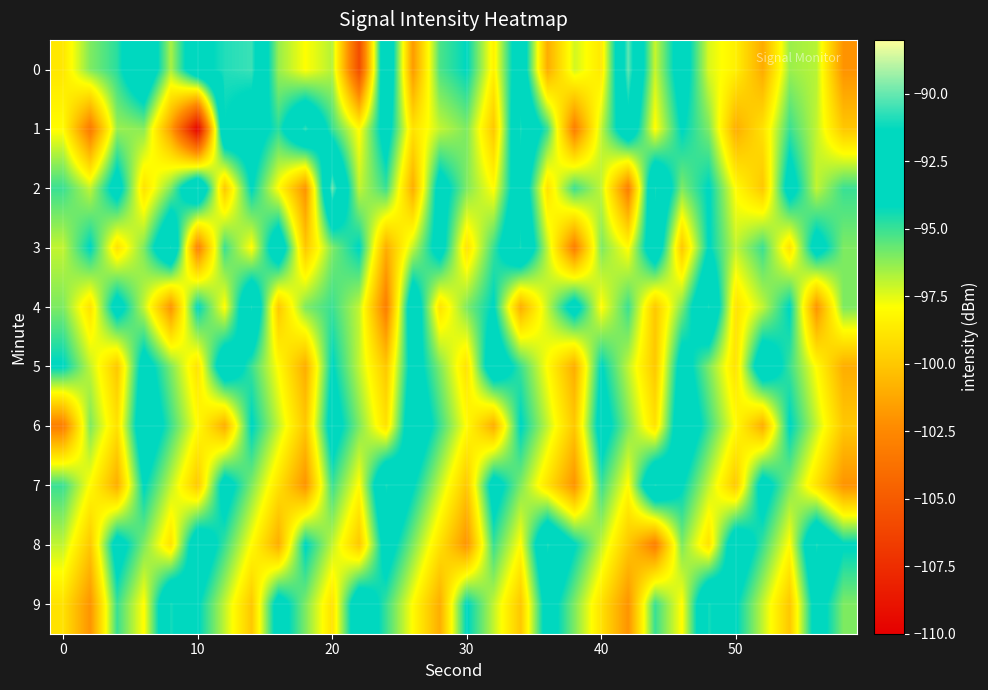

What is the maximum value shown in the chart?

-90.0